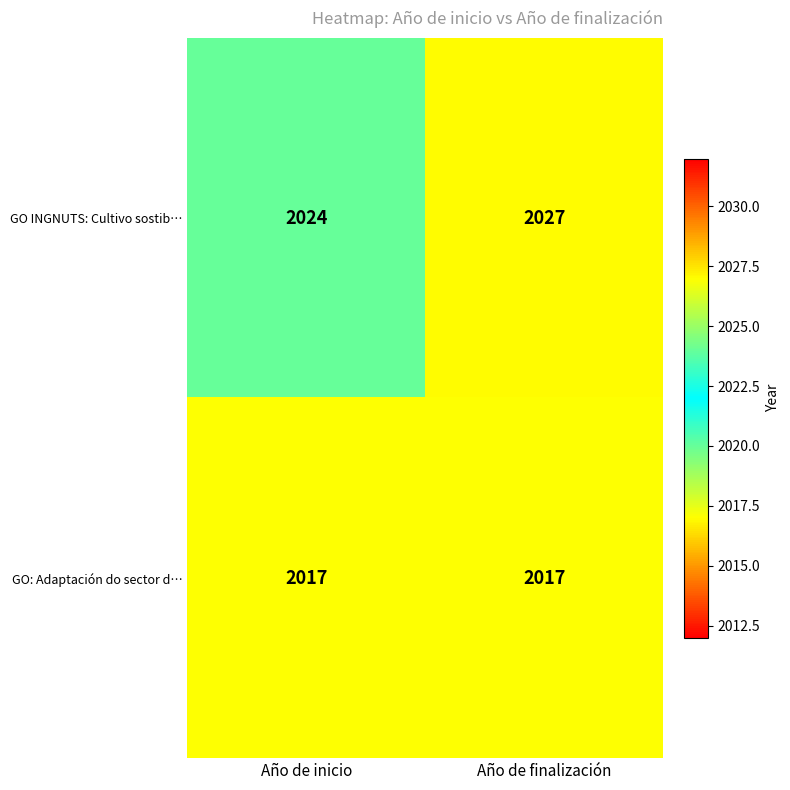

What is the smallest value displayed?

2017